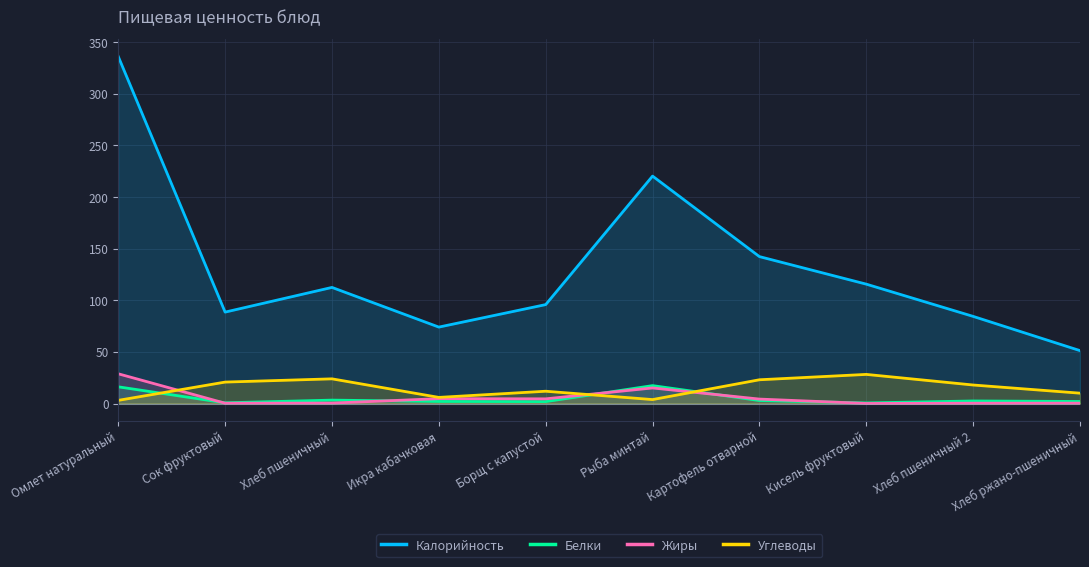

At which category is the sum across all series the highest?

Омлет натуральный